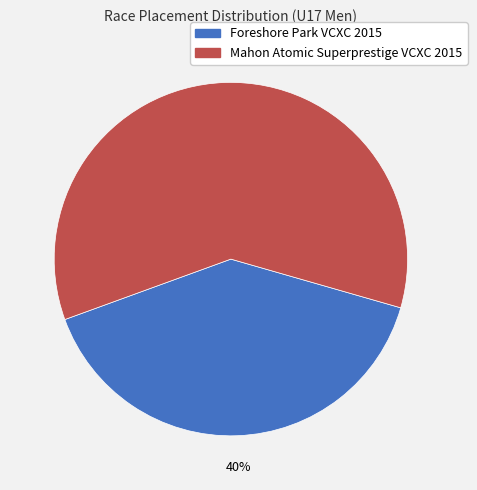

Which slice is the smallest?

Foreshore Park VCXC 2015